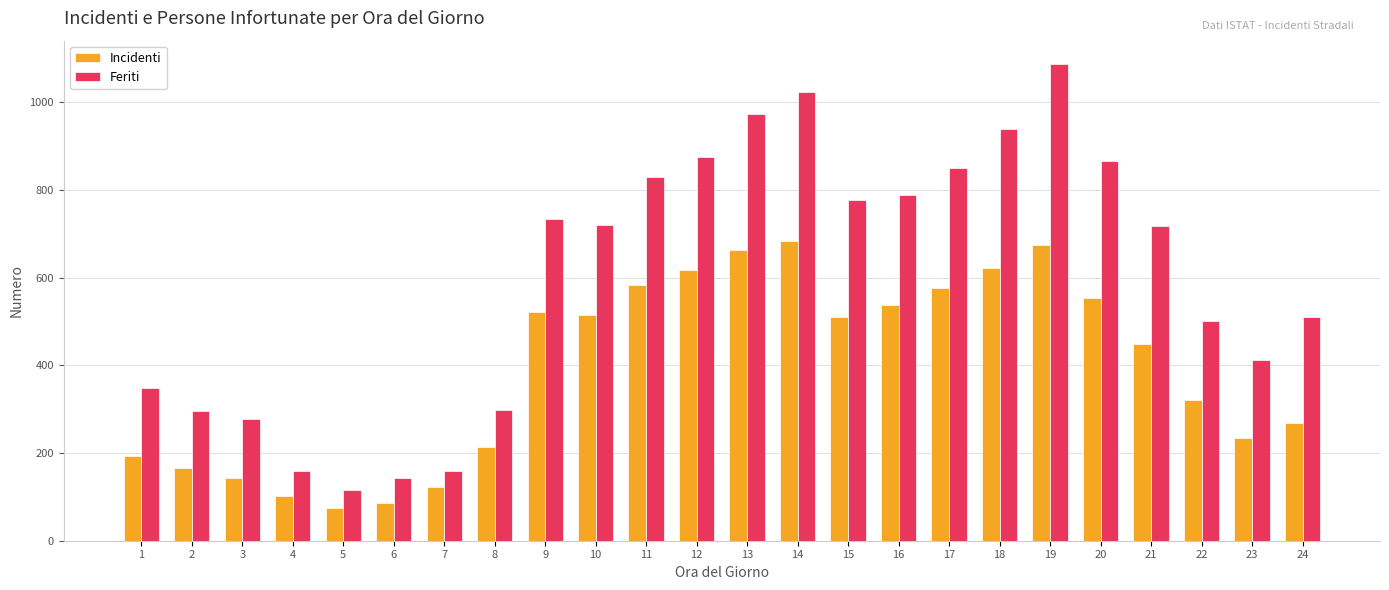

True or false: Feriti has a value of 191 at 8.

False